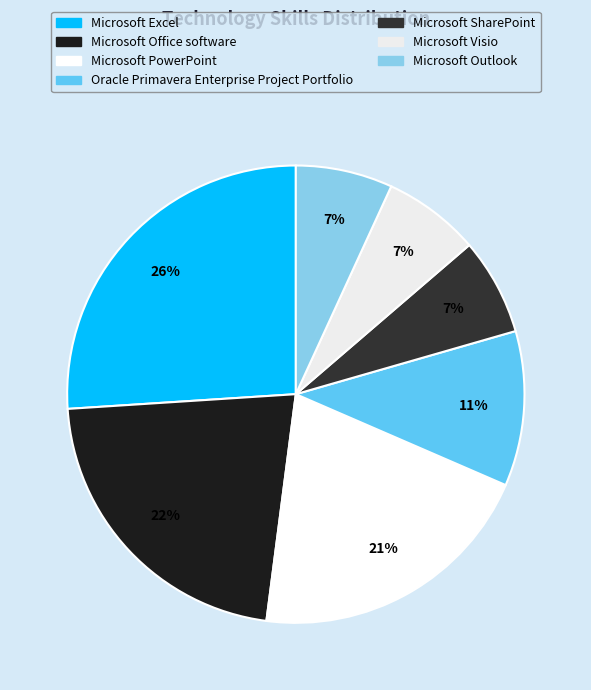

What is the smallest slice in the pie chart?

Microsoft SharePoint